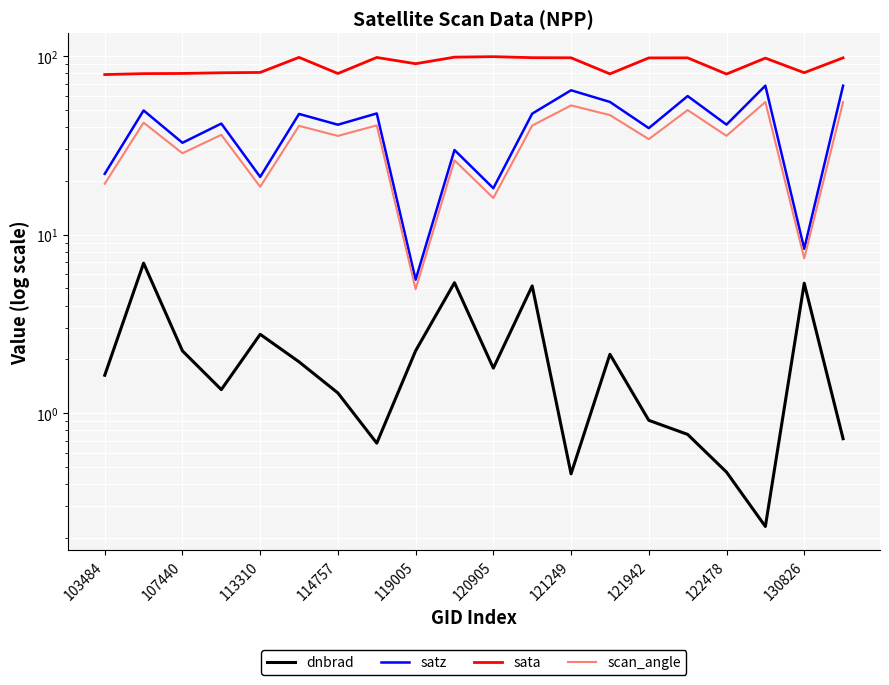

In sata, how many points are lower than both neighbors (excluding endpoints)?

5